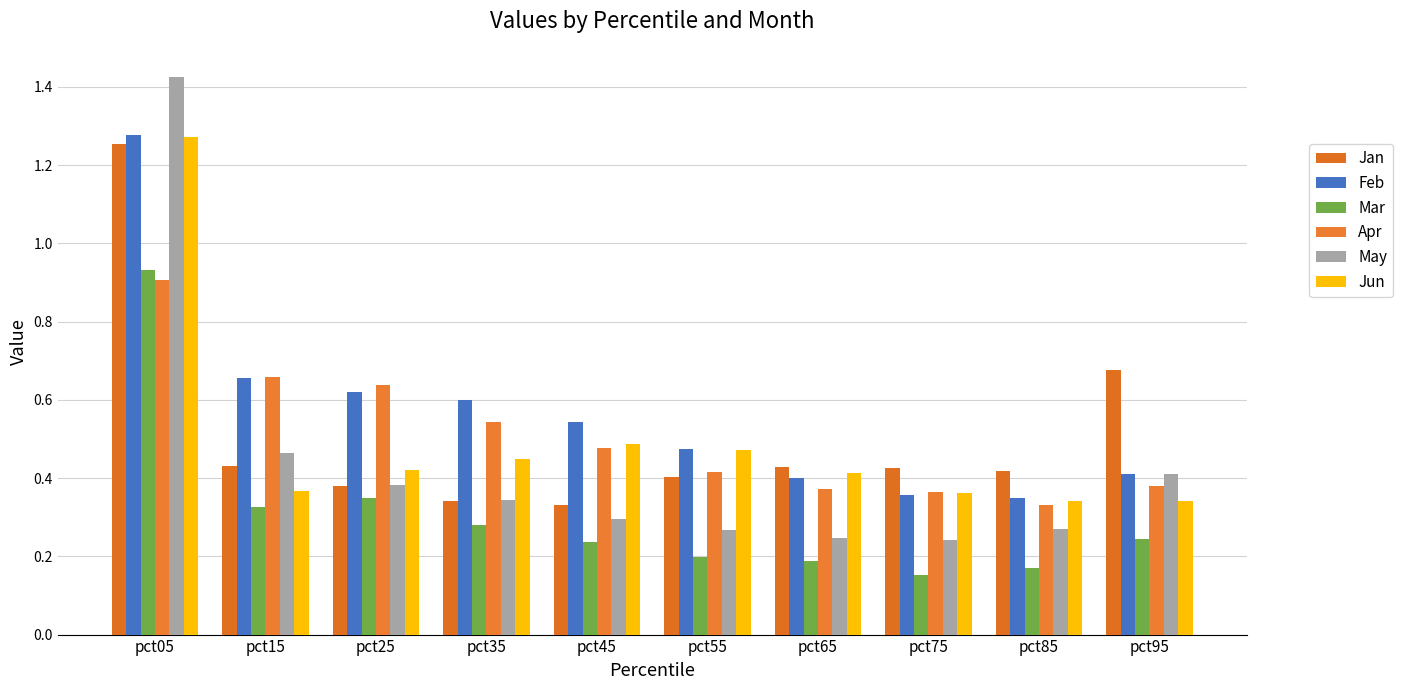

How many distinct data groups are displayed?

6